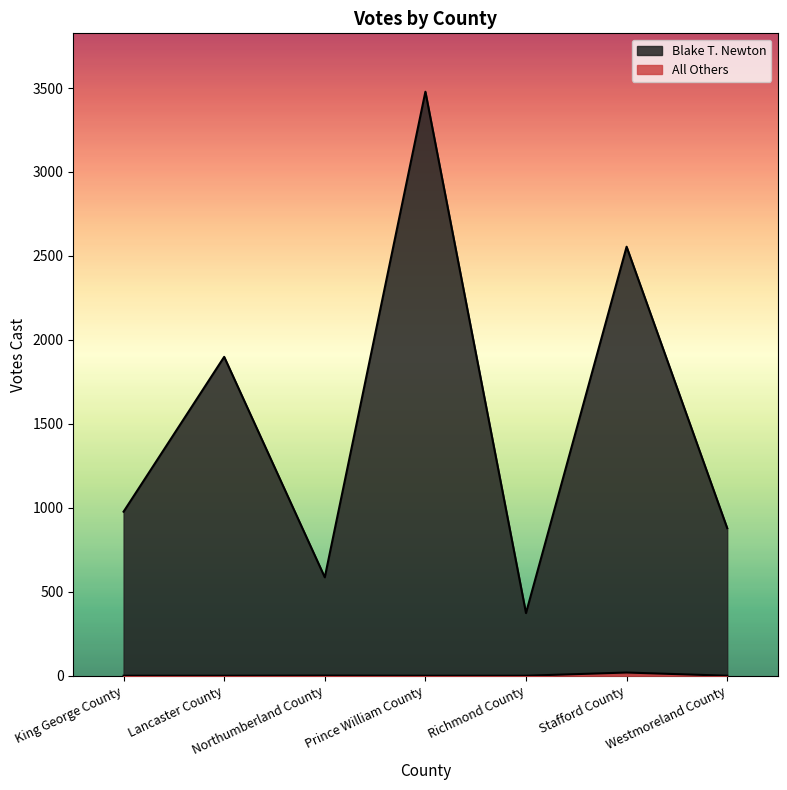

Reading left to right, transcribe all the data shown in this chart.

Blake T. Newton: King George County=977	Lancaster County=1899	Northumberland County=586	Prince William County=3478	Richmond County=373	Stafford County=2555	Westmoreland County=879
All Others: King George County=0	Lancaster County=0	Northumberland County=1	Prince William County=0	Richmond County=0	Stafford County=19	Westmoreland County=0